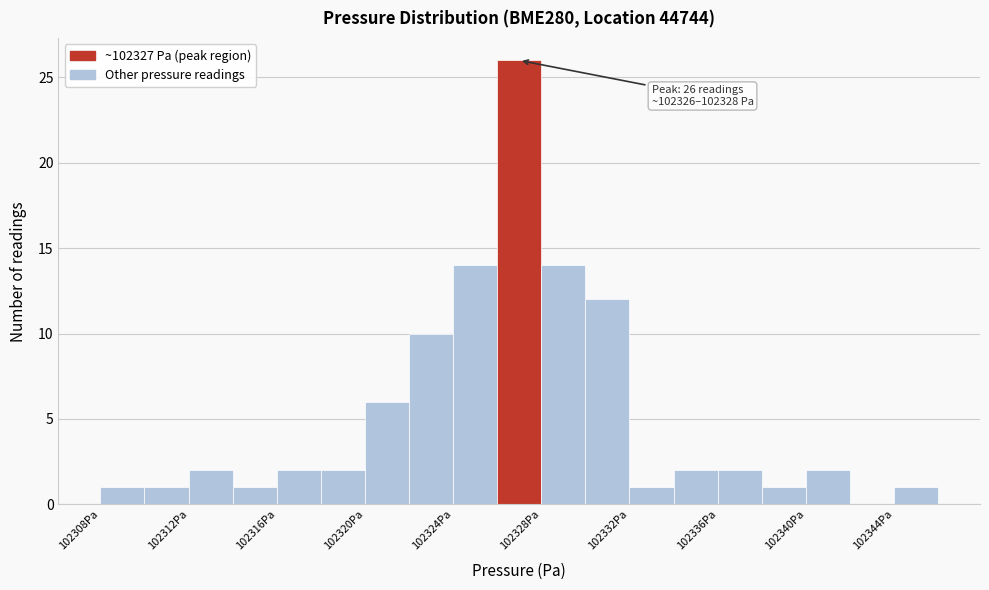

Which range on the x-axis has the tallest bar?

102326 to 102328